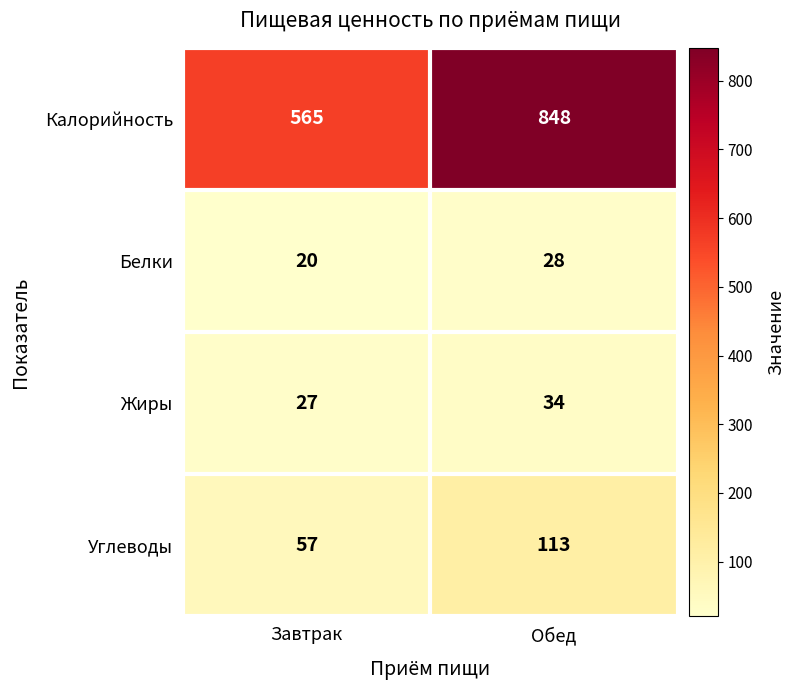

What is the average value of the Углеводы series?

85